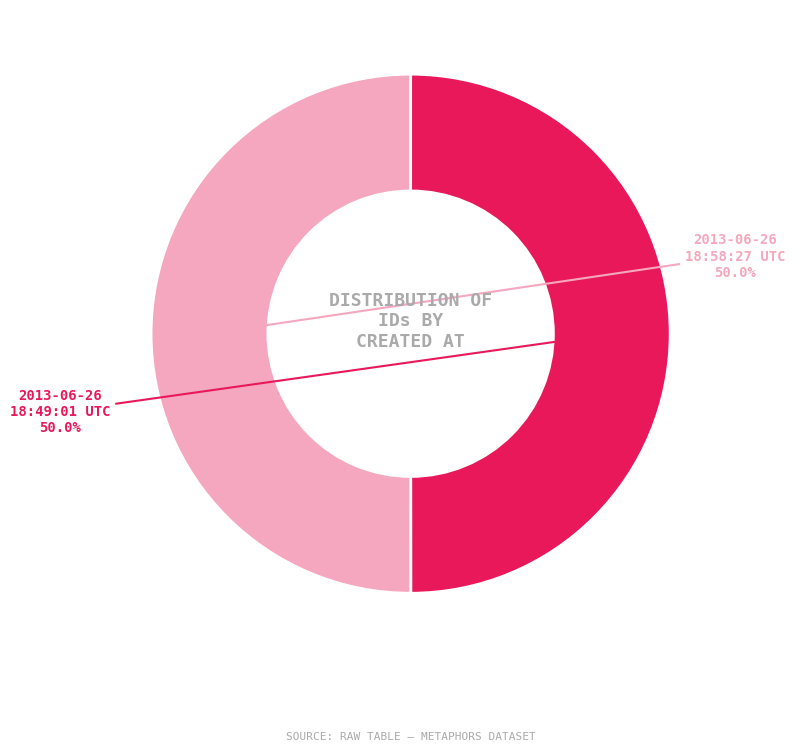

Count the number of slices in the pie.

2